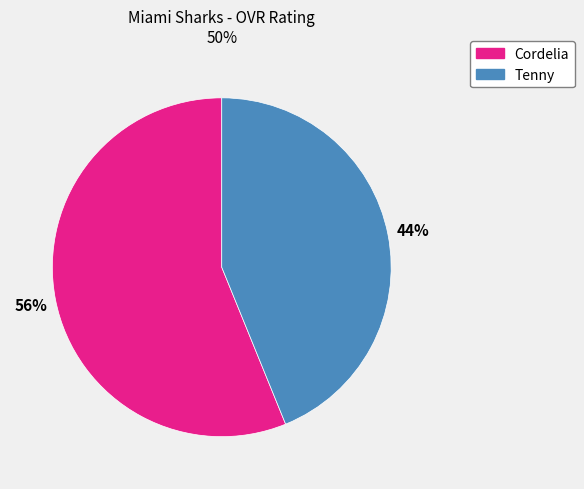

Approximately how many times larger is the value at Tenny compared to Cordelia?

0.8